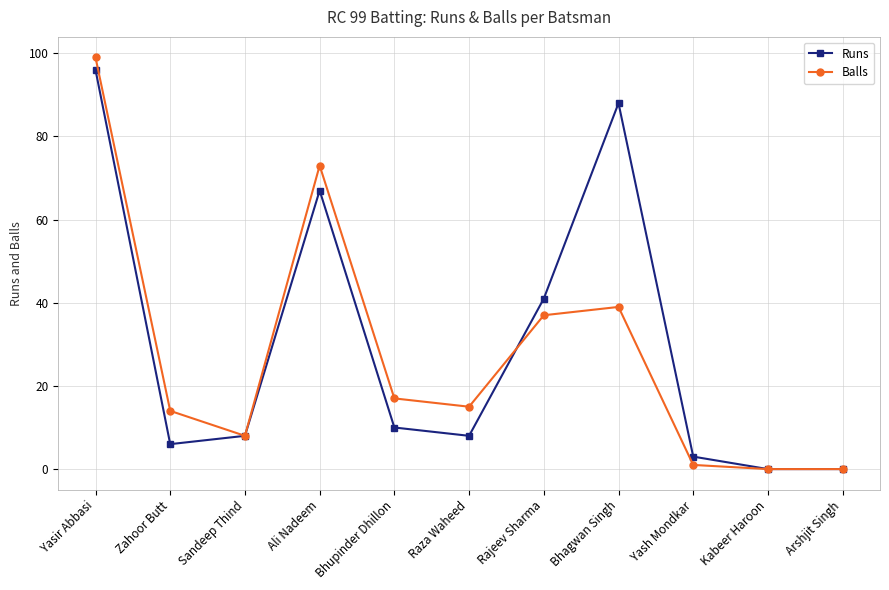

What is the total value across all series at Ali Nadeem?

140